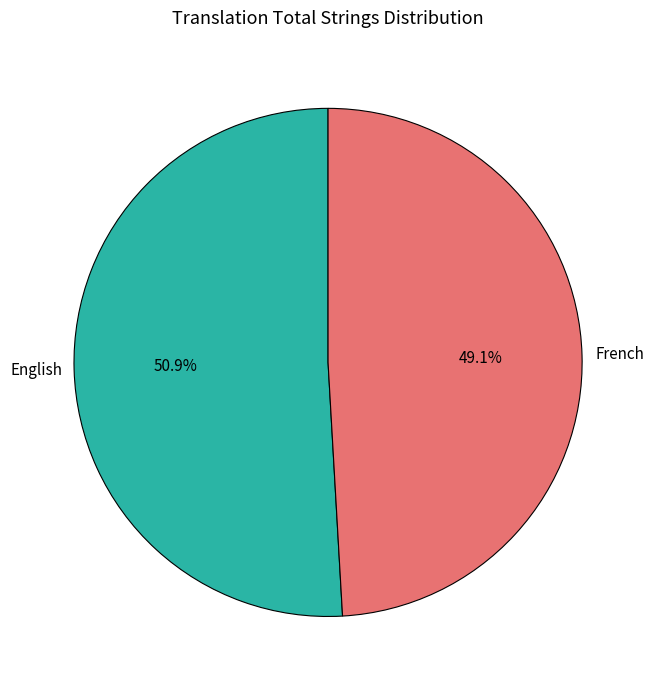

Is there any slice that represents more than half of the pie?

Yes